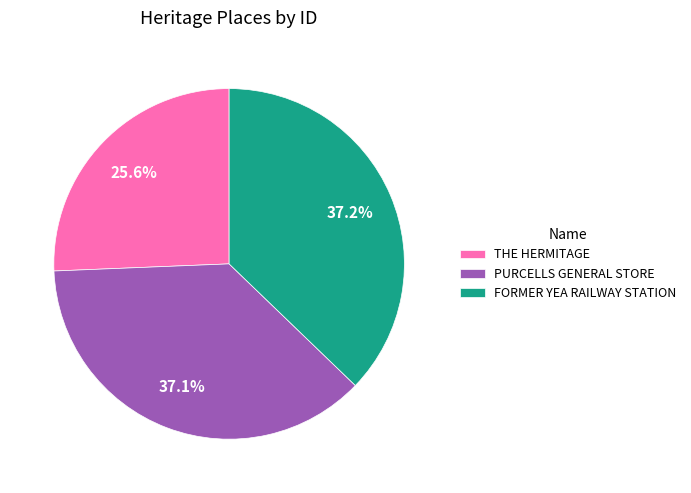

Approximately how many times larger is the value at THE HERMITAGE compared to PURCELLS GENERAL STORE?

0.7